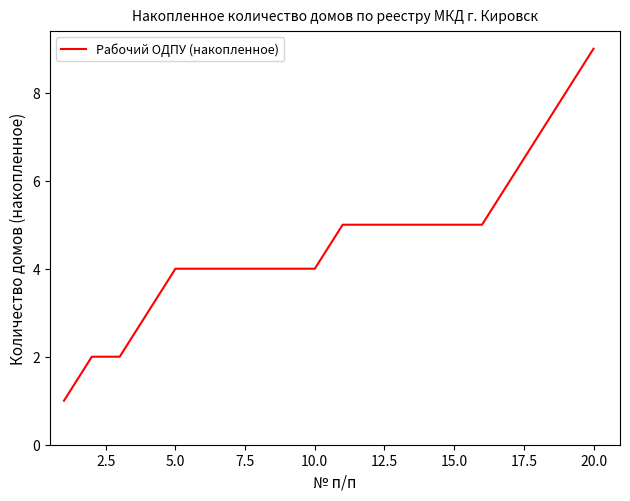

What is the difference between the maximum and minimum values?

8